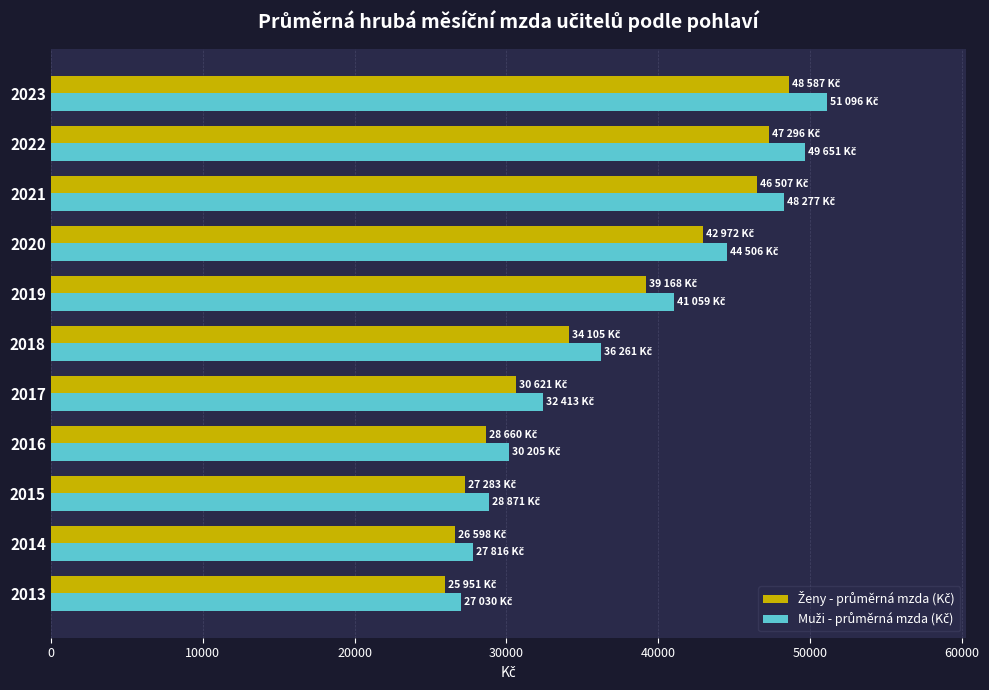

Which category has the highest value across all series?

2023